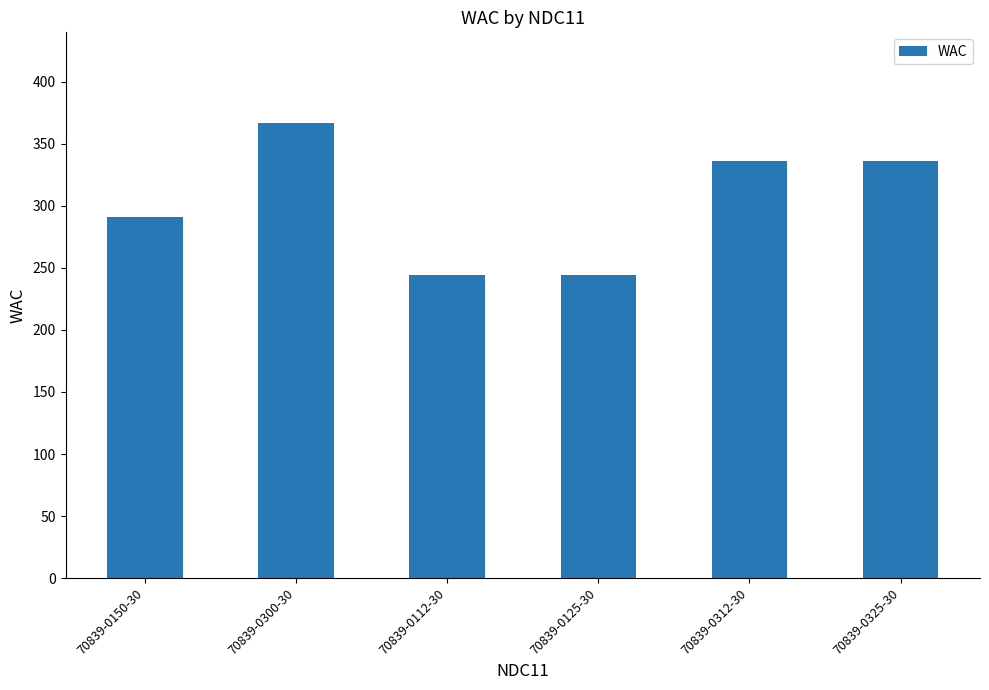

The chart shows a value of 93.7 at 70839-0112-30. True or false?

False